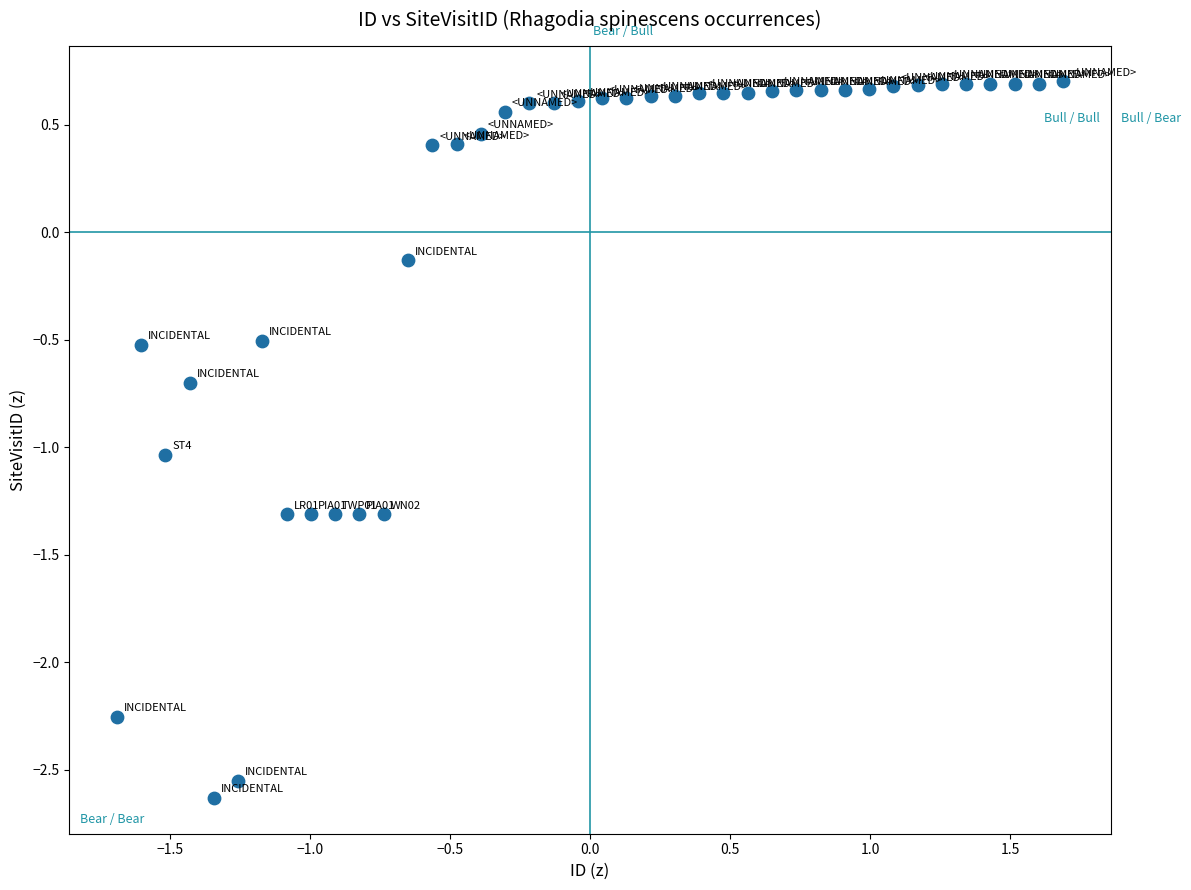

What is the range of X values (max minus min)?

3.4